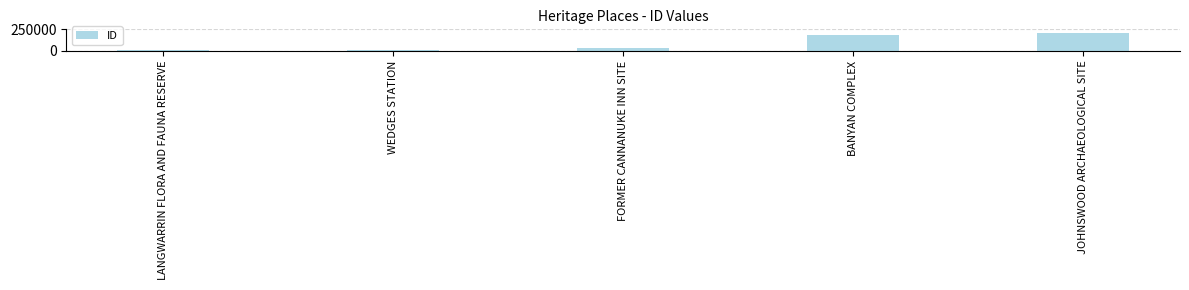

What is the change in value from FORMER CANNANUKE INN SITE to JOHNSWOOD ARCHAEOLOGICAL SITE?

+178068